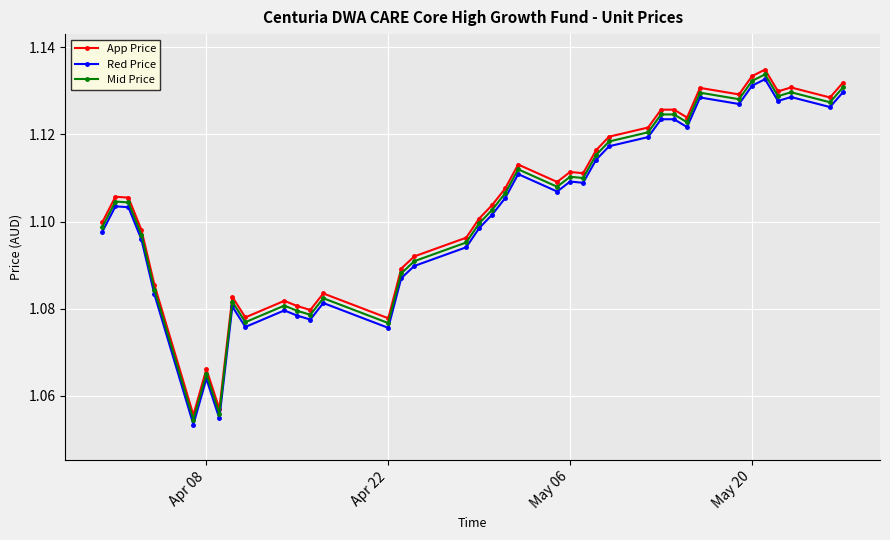

Is this an area chart (filled region under the line)?

No